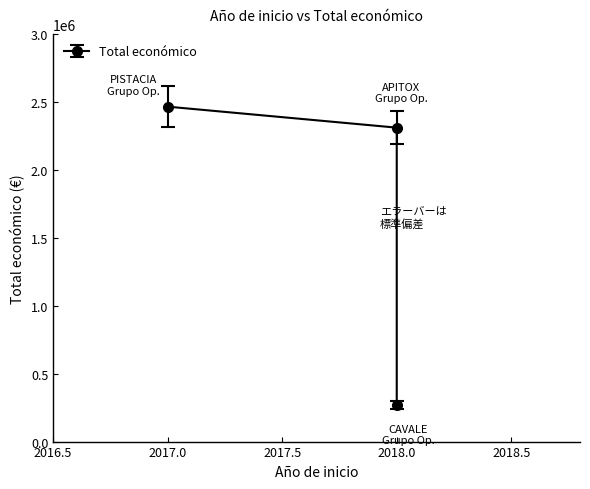

What is the difference between the second highest and minimum values?

2038474